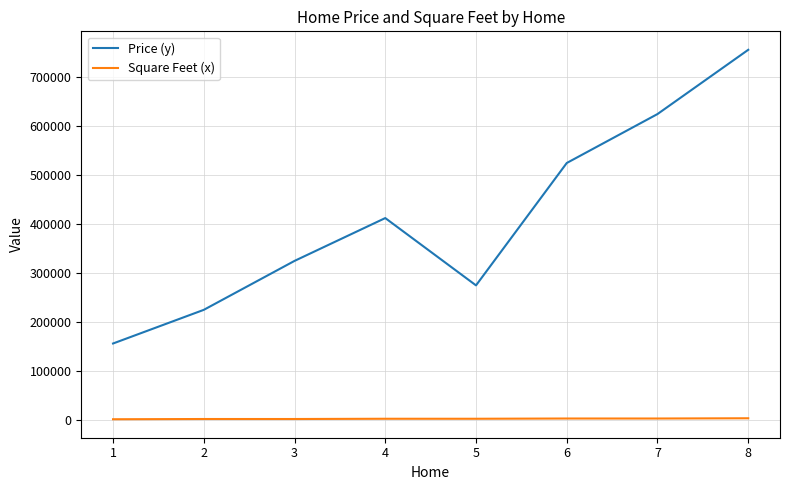

What are all the series names shown in the legend?

Price (y), Square Feet (x)